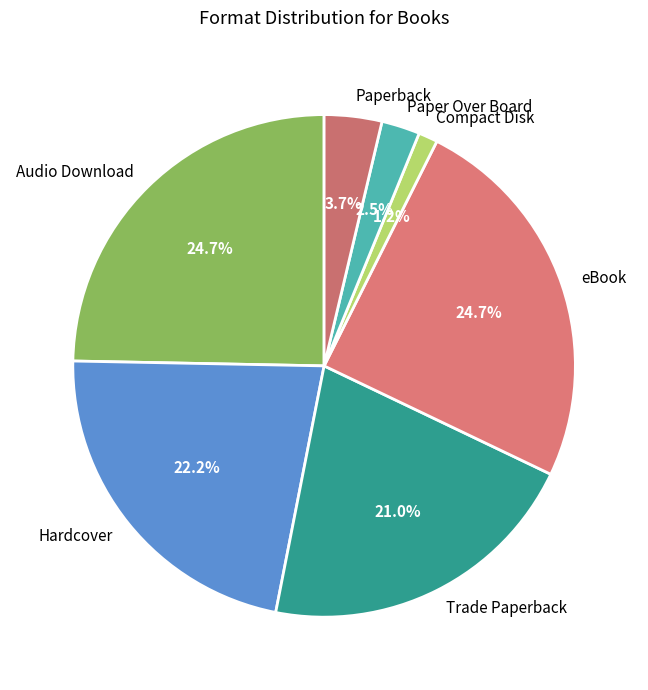

To the nearest percent, what is the average slice percentage?

14%